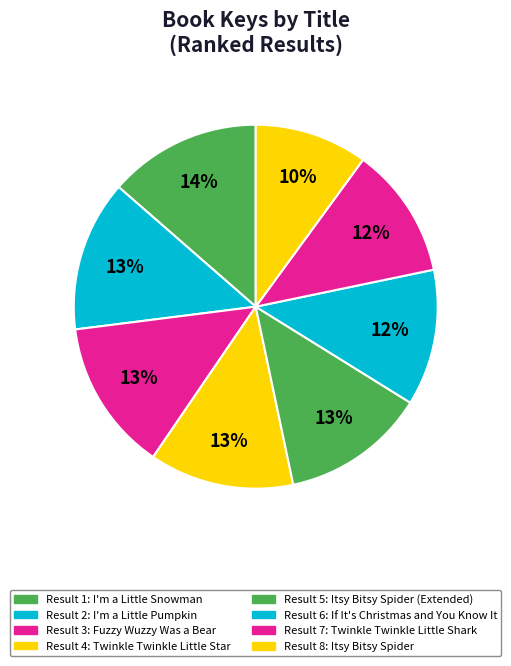

What is the smallest slice in the pie chart?

Itsy Bitsy Spider